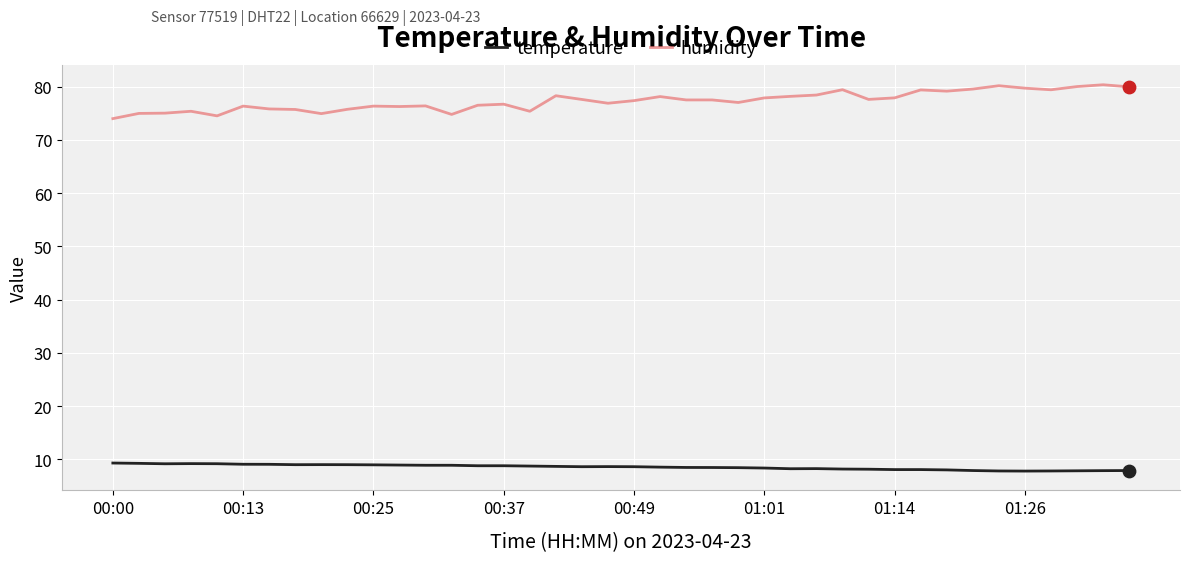

Which series has the largest range (max minus min)?

humidity